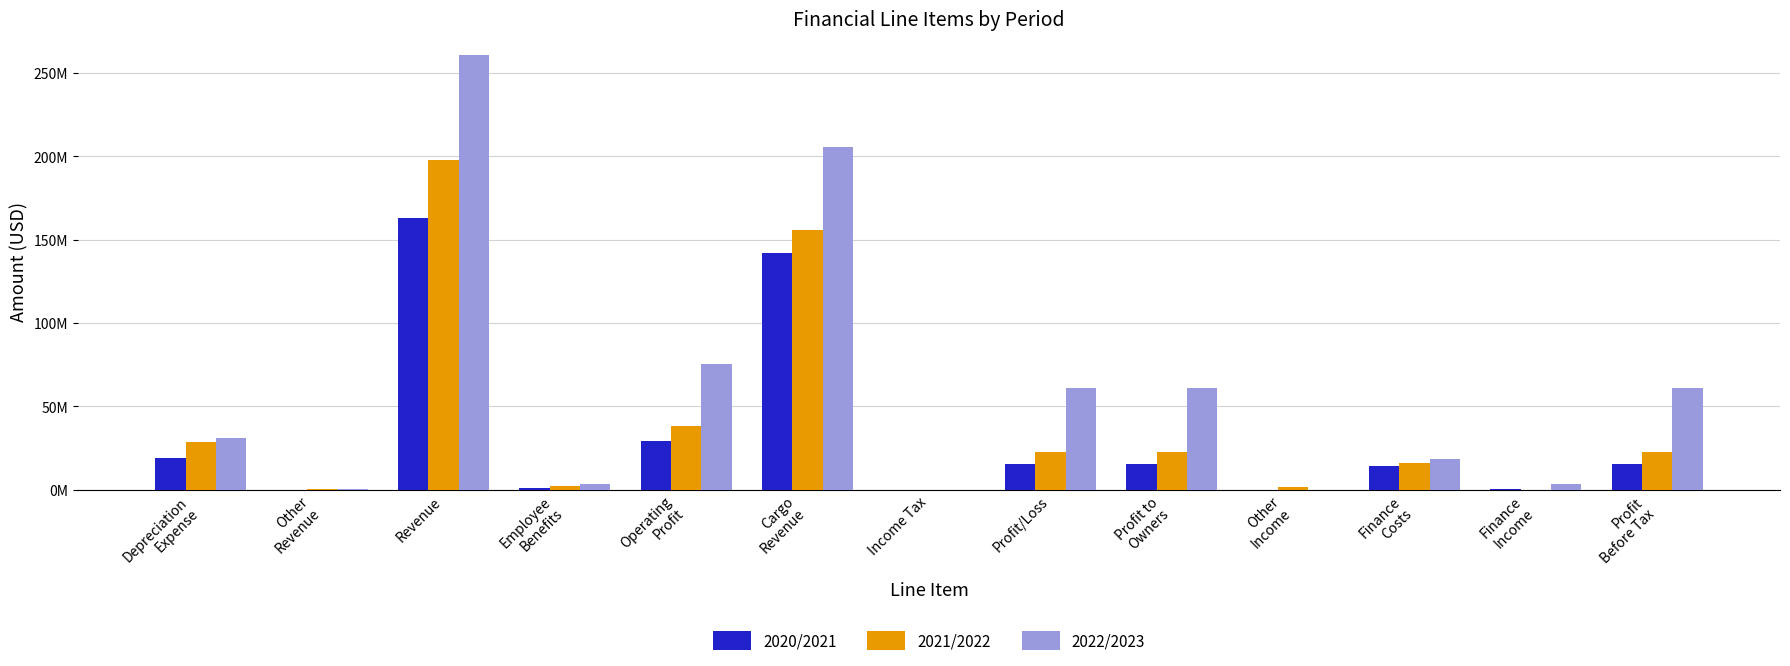

The value of 2021/2022 at Revenue is 115082888. True or false?

False